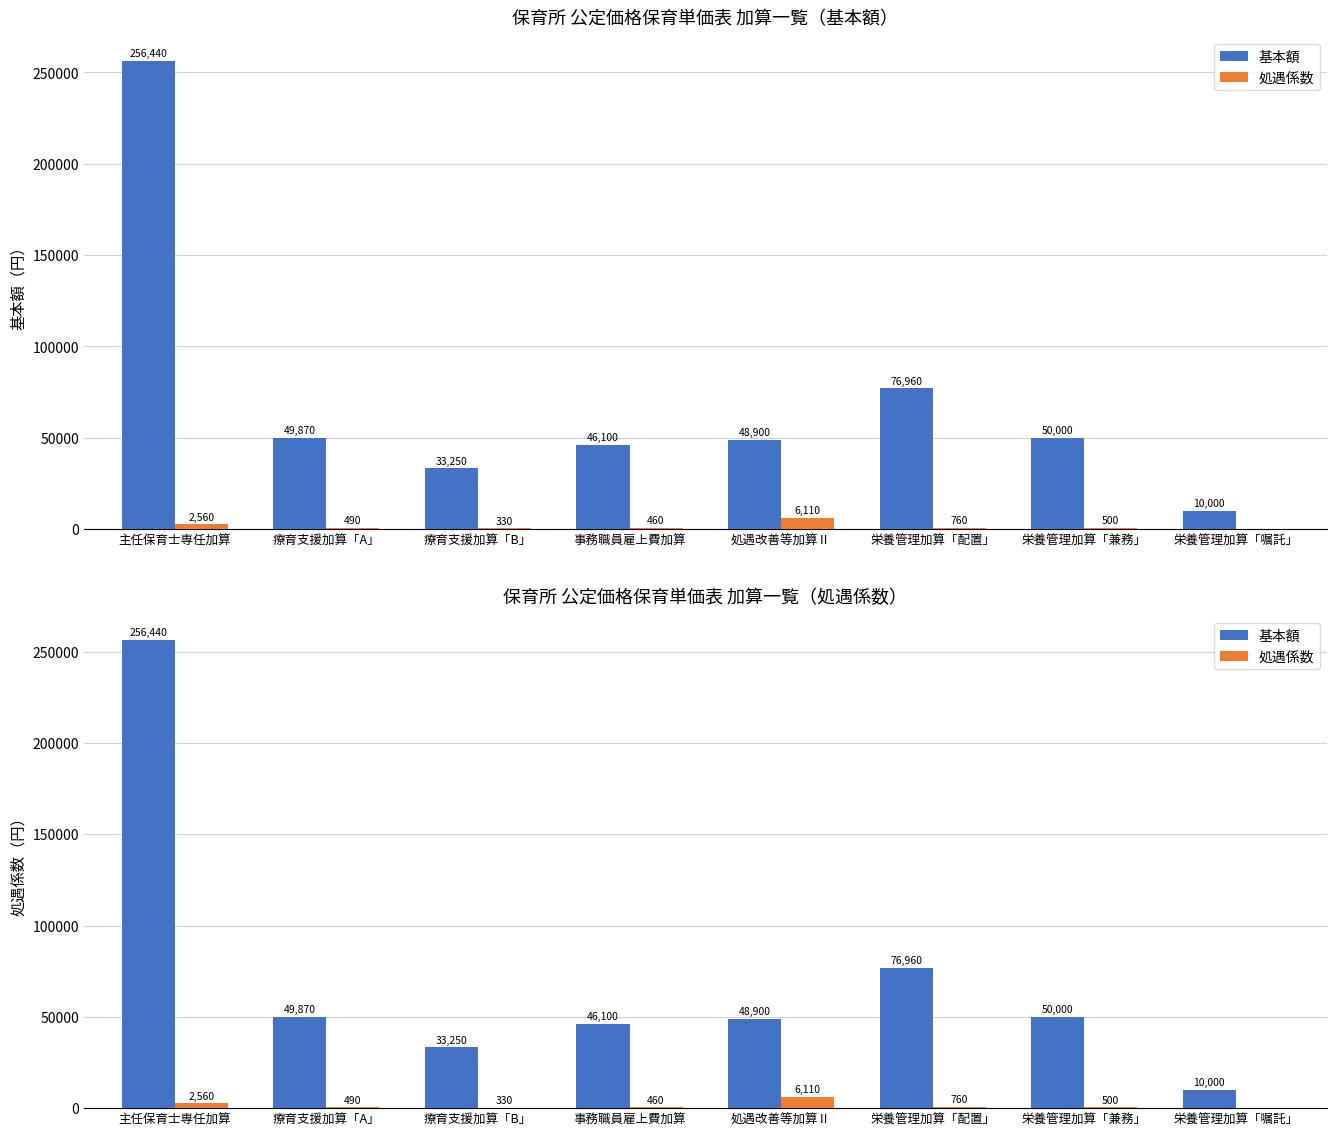

What is the sum of the 基本額 values at 処遇改善等加算Ⅱ and 療育支援加算「A」?

98770